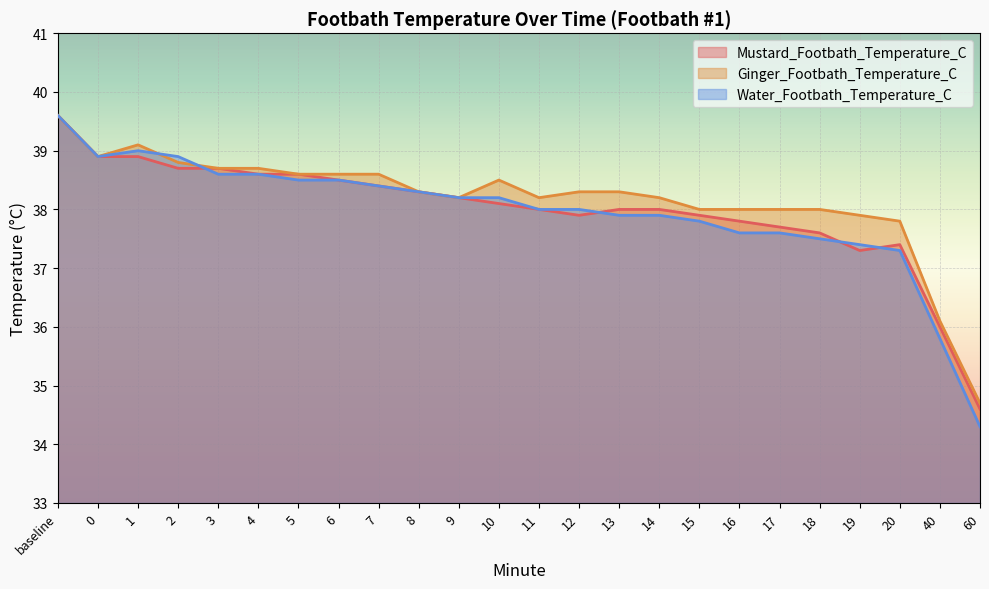

Reading left to right, list all the values displayed in this chart.

Mustard_Footbath_Temperature_C: 39.6	38.9	38.9	38.7	38.7	38.6	38.6	38.5	38.4	38.3	38.2	38.1	38.0	37.9	38.0	38.0	37.9	37.8	37.7	37.6	37.3	37.4	36.0	34.6
Ginger_Footbath_Temperature_C: 39.6	38.9	39.1	38.8	38.7	38.7	38.6	38.6	38.6	38.3	38.2	38.5	38.2	38.3	38.3	38.2	38.0	38.0	38.0	38.0	37.9	37.8	36.1	34.7
Water_Footbath_Temperature_C: 39.6	38.9	39.0	38.9	38.6	38.6	38.5	38.5	38.4	38.3	38.2	38.2	38.0	38.0	37.9	37.9	37.8	37.6	37.6	37.5	37.4	37.3	35.8	34.3